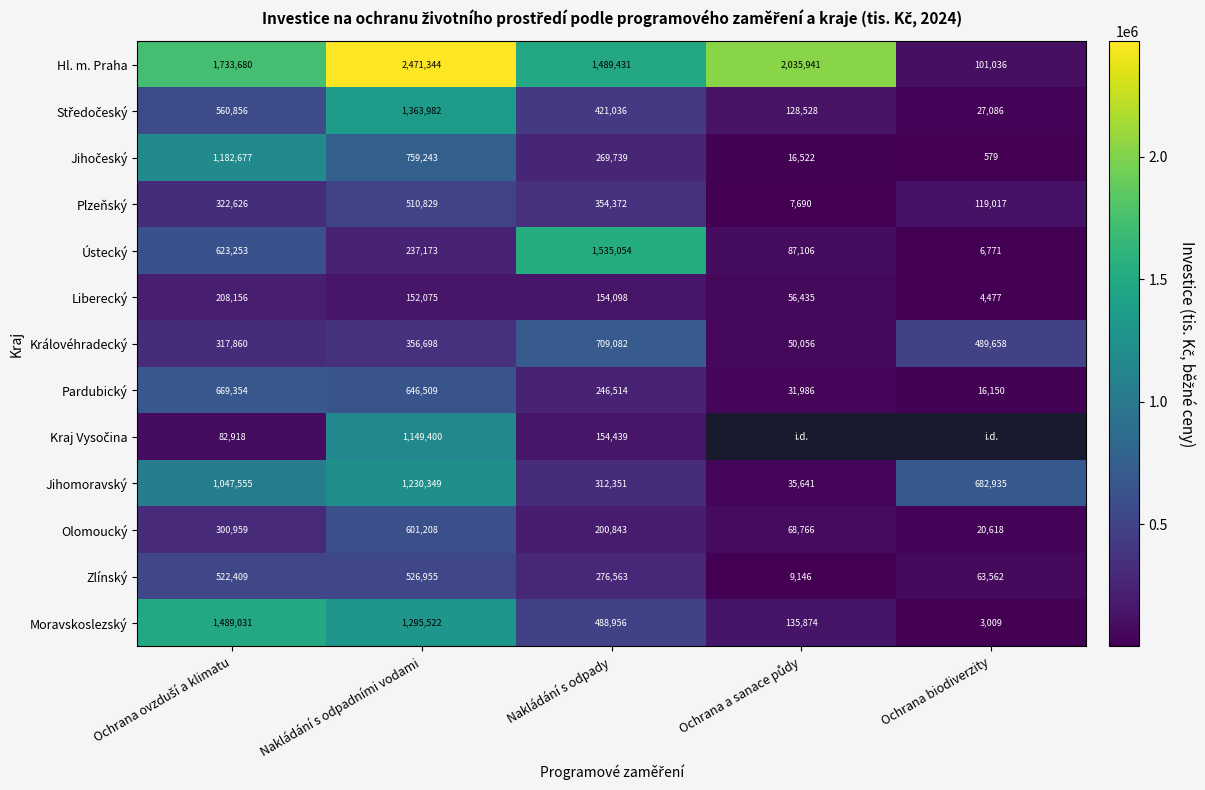

At which category is the sum across all series the highest?

Nakládání s odpadními vodami